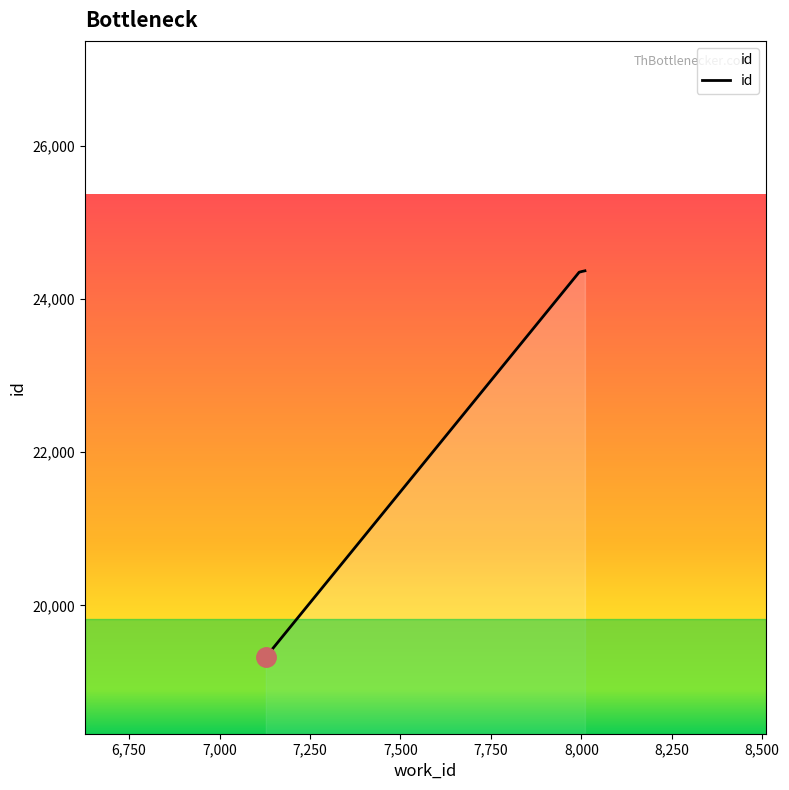

What is the smallest value displayed?

19327